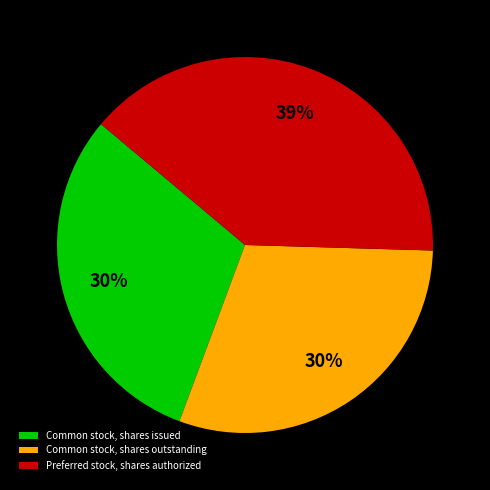

Count the number of slices in the pie.

3